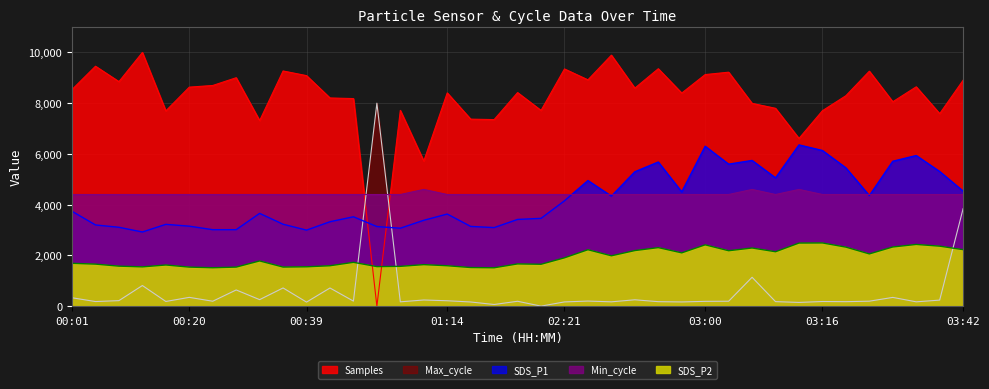

Where does the SDS_P1 series first go above 3656?

00:01